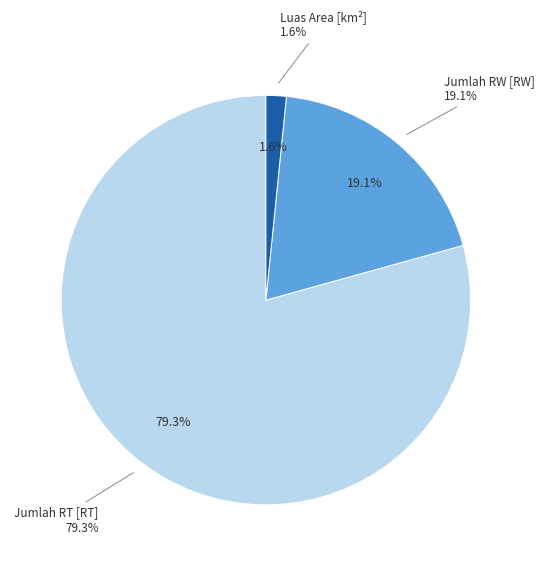

Count the number of slices in the pie.

3